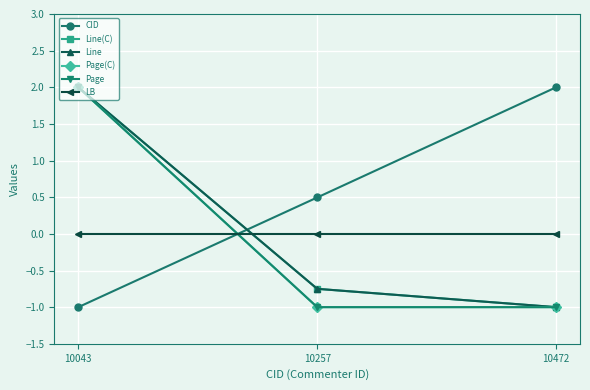

What is the difference between the Line values at 10043 and 10257?

2.8